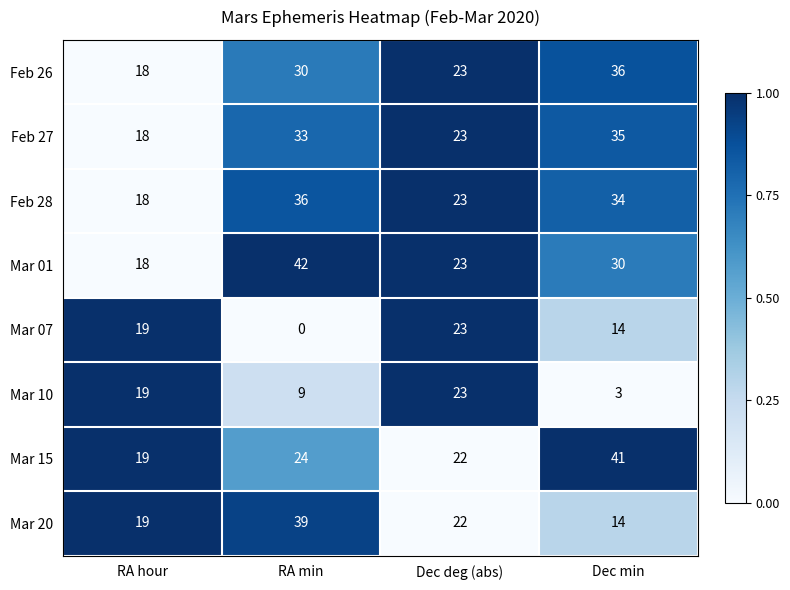

The value of Mar 20 at Dec min is 14. True or false?

True